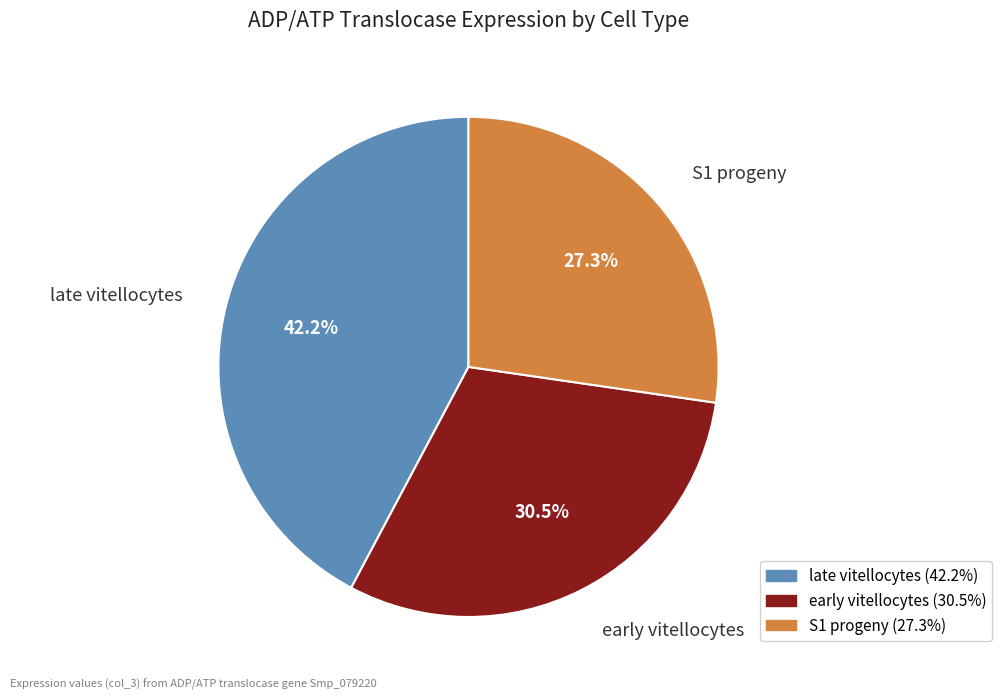

Count the number of slices in the pie.

3